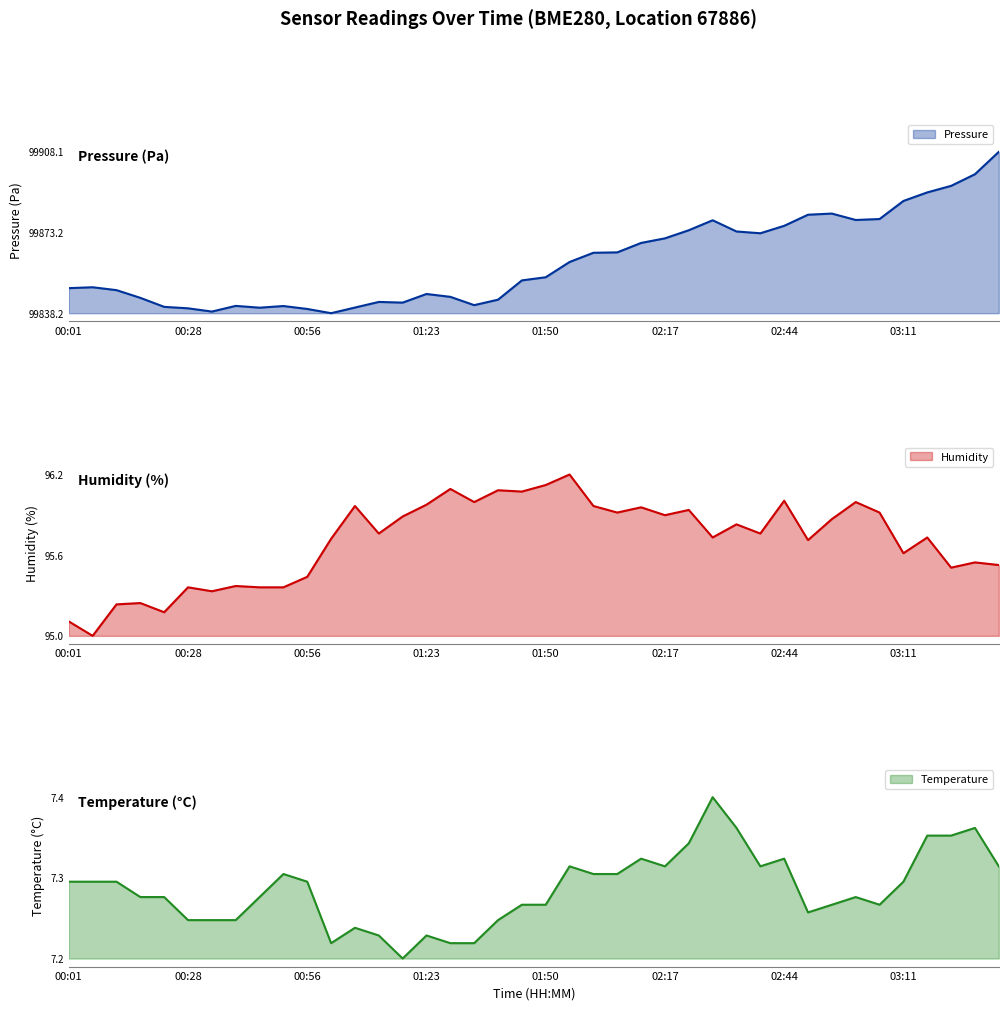

At which category does humidity reach its first local valley?

00:07